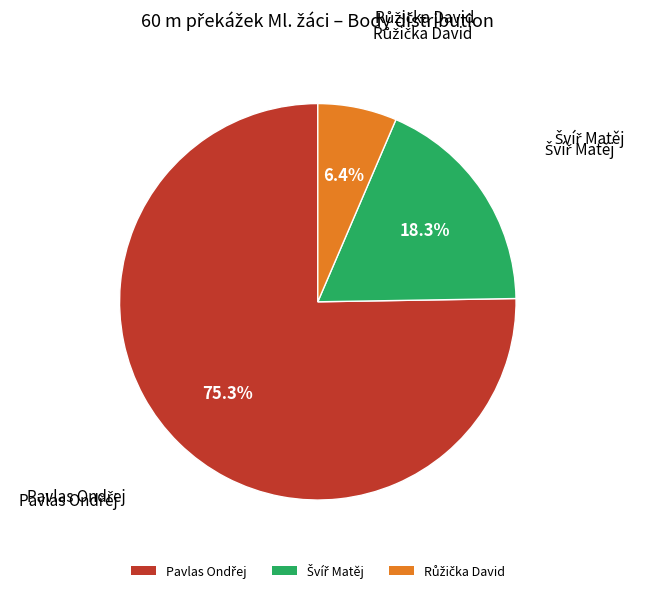

Is there any slice that represents more than half of the pie?

Yes